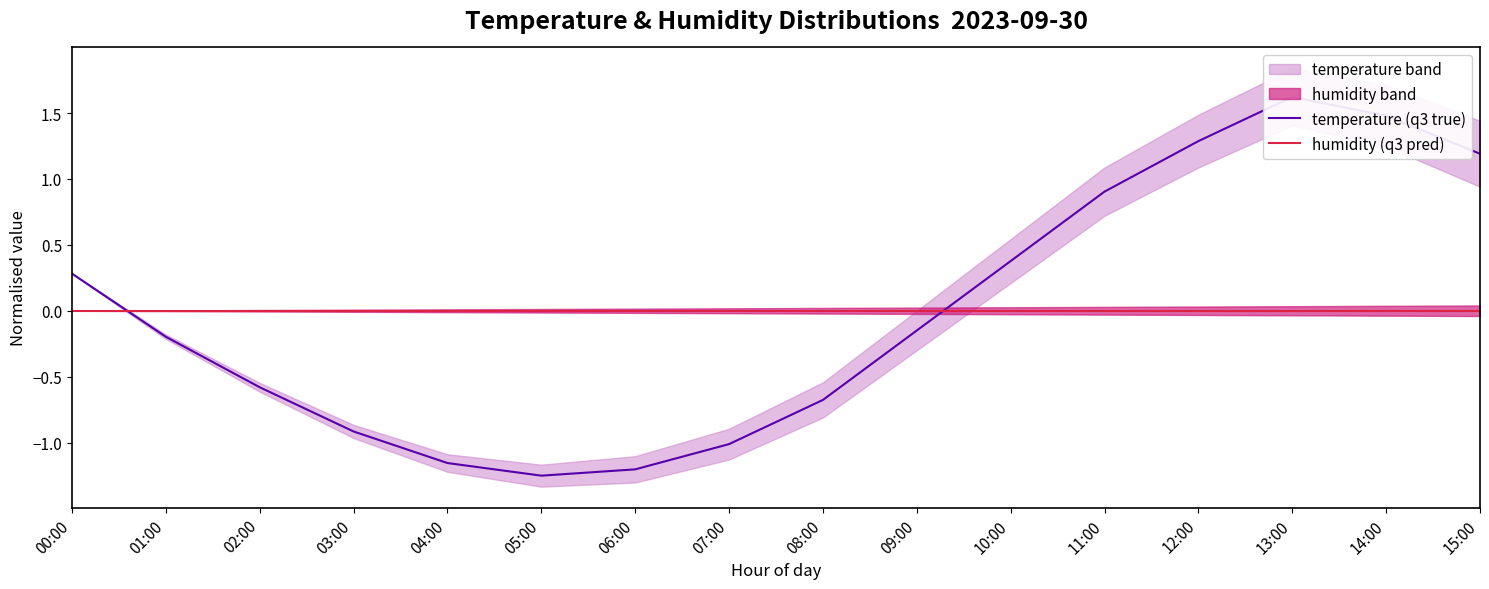

How many interior local peaks does the temperature (q3 true) series have?

1